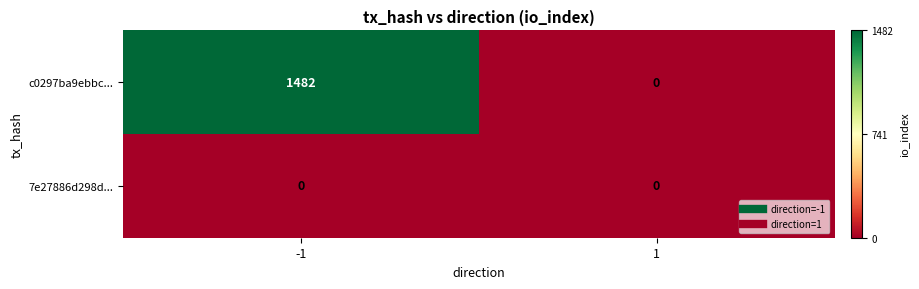

Reading right to left, what are all the values shown in this chart?

c0297ba9ebbc...: 1=0	-1=1482
7e27886d298d...: 1=0	-1=0